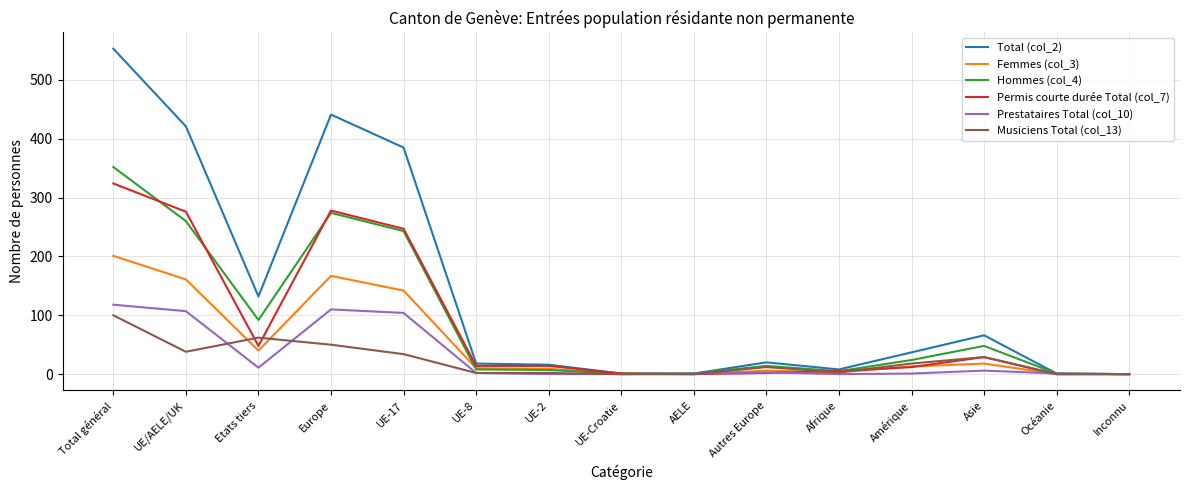

The Prestataires Total (col_10) series shows 107 at UE/AELE/UK. True or false?

True